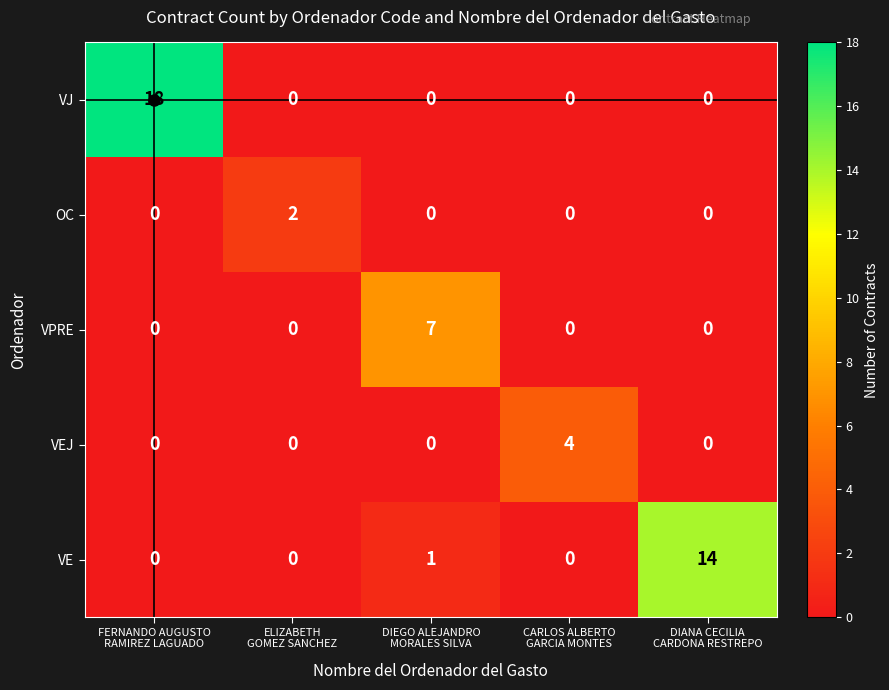

List the series in order of their peak value, highest first.

VJ, VE, VPRE, VEJ, OC